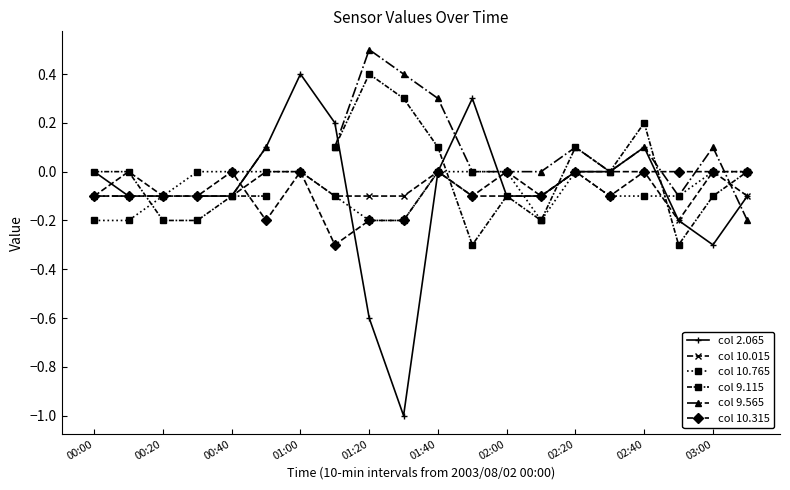

Count the number of categories in the chart.

20